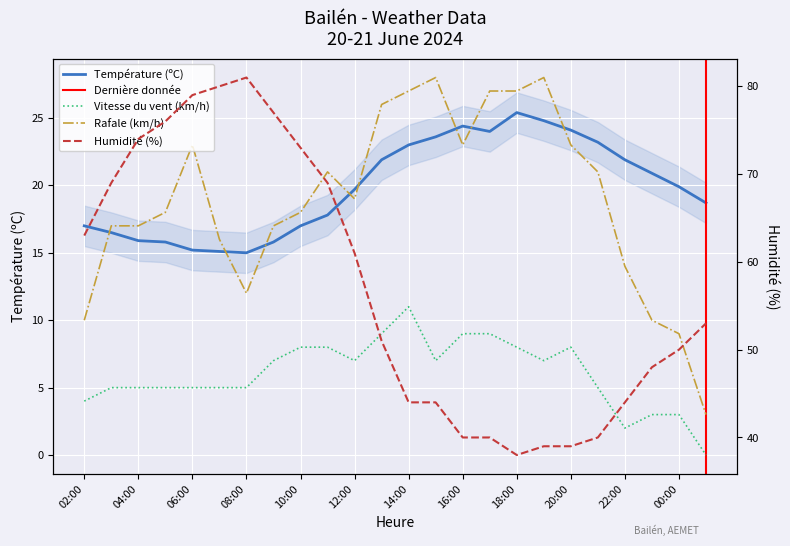

What is the sum of all Rafale (km/h) values?

454.0